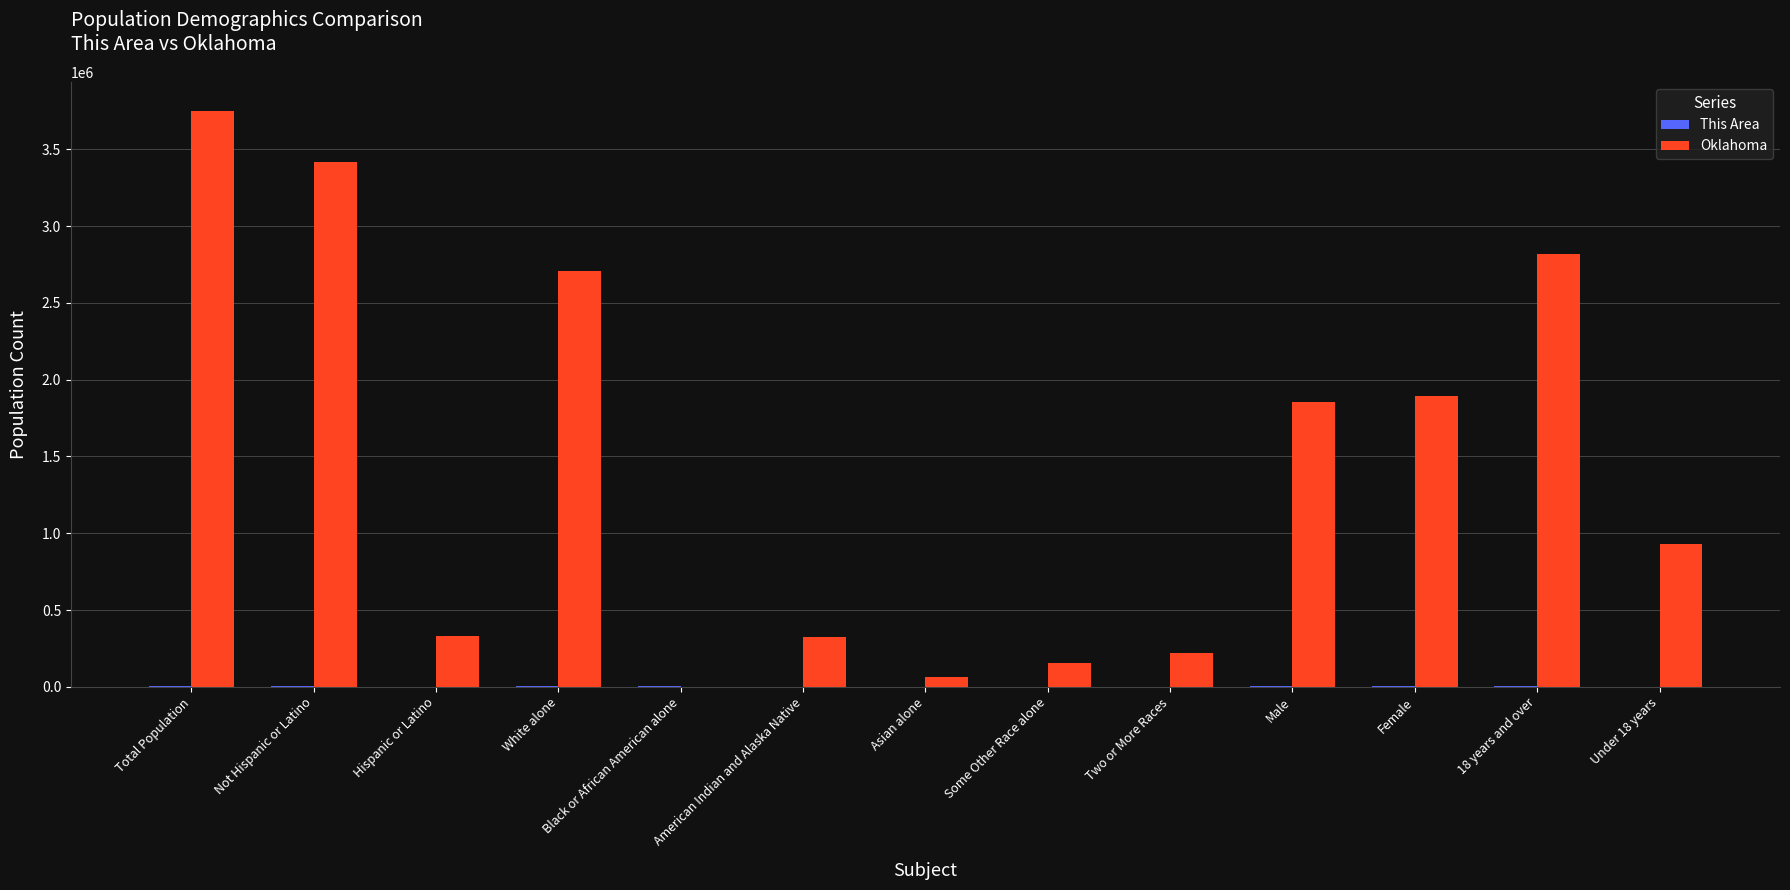

Which series has the largest total across all categories?

Oklahoma